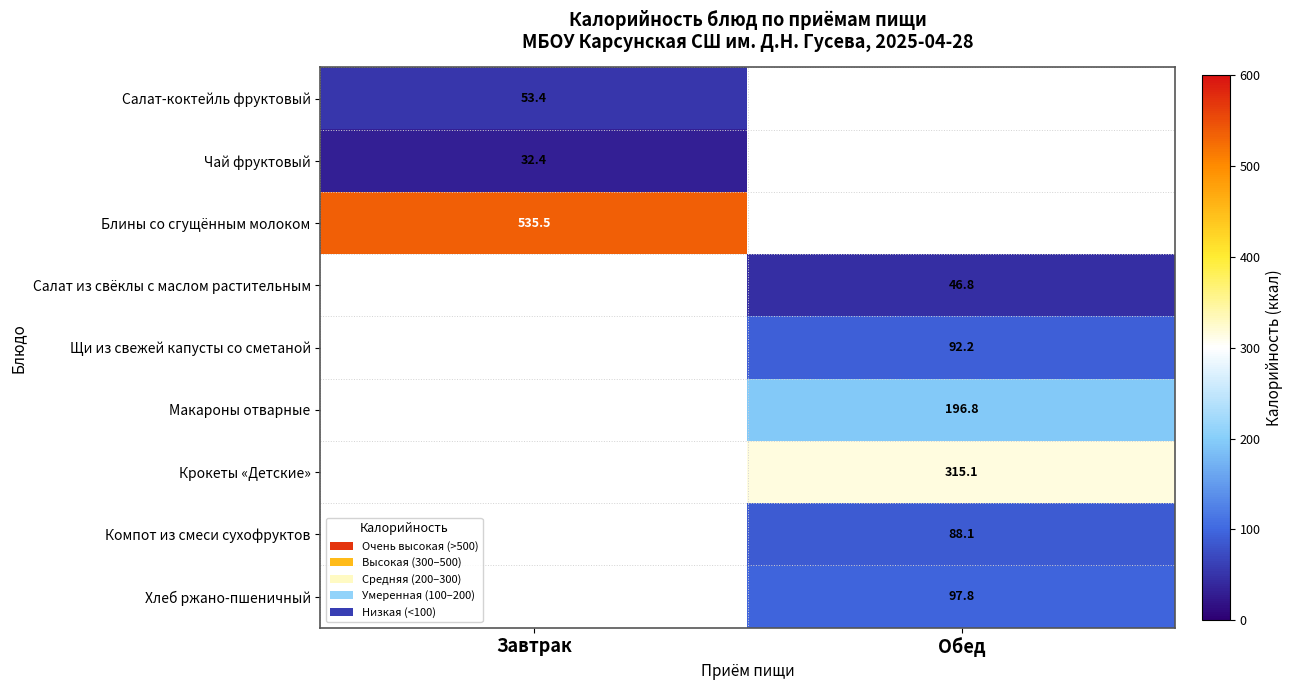

True or false: Компот из смеси сухофруктов has a value of 88.1 at Обед.

True